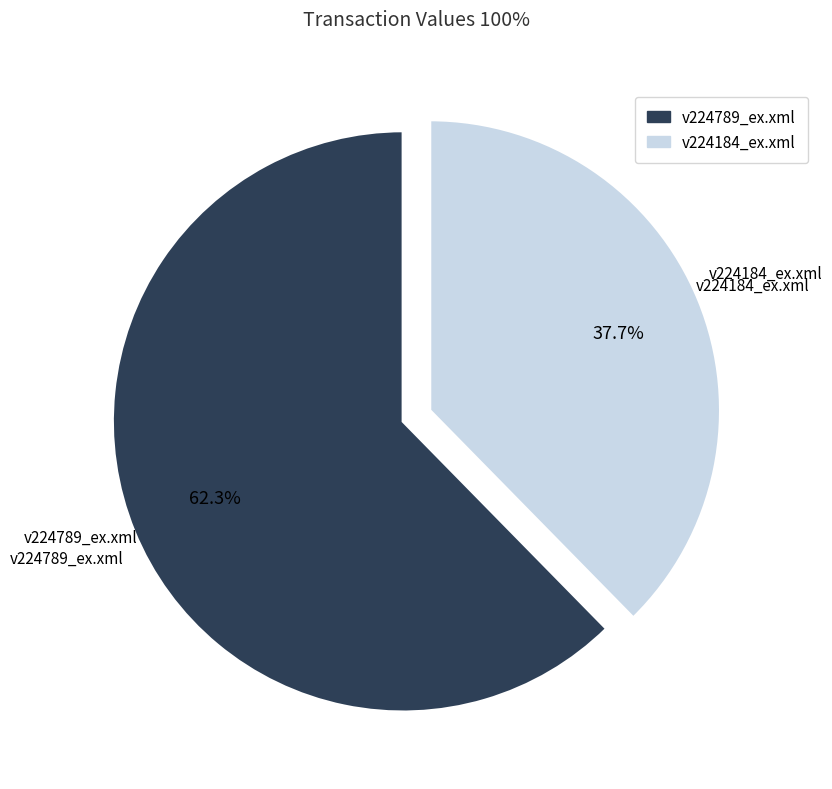

The v224184_ex.xml slice represents 30% of the pie. True or false?

False